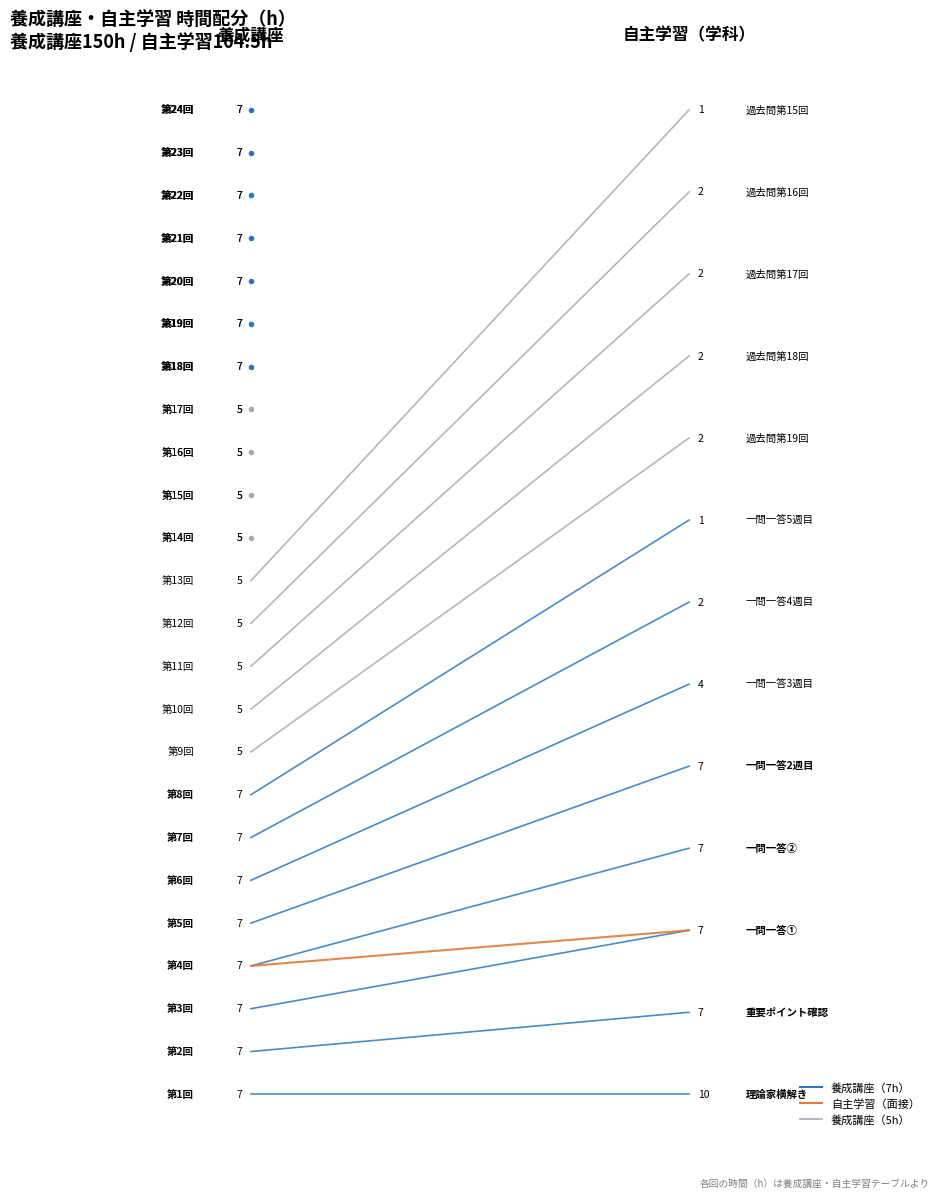

What is the difference between the highest and lowest values at 1.00?

2.0